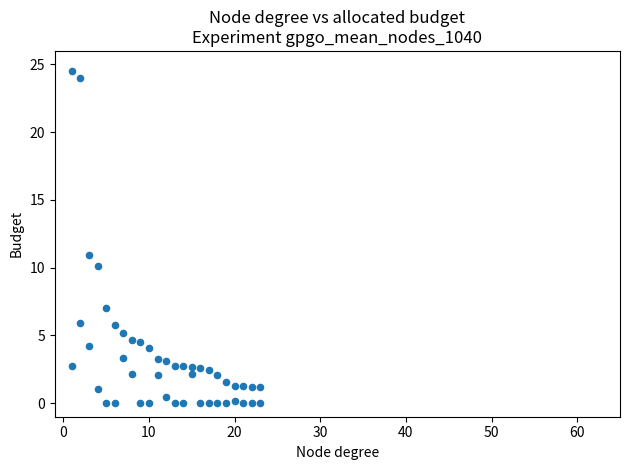

How many points are shown in the scatter plot?

46